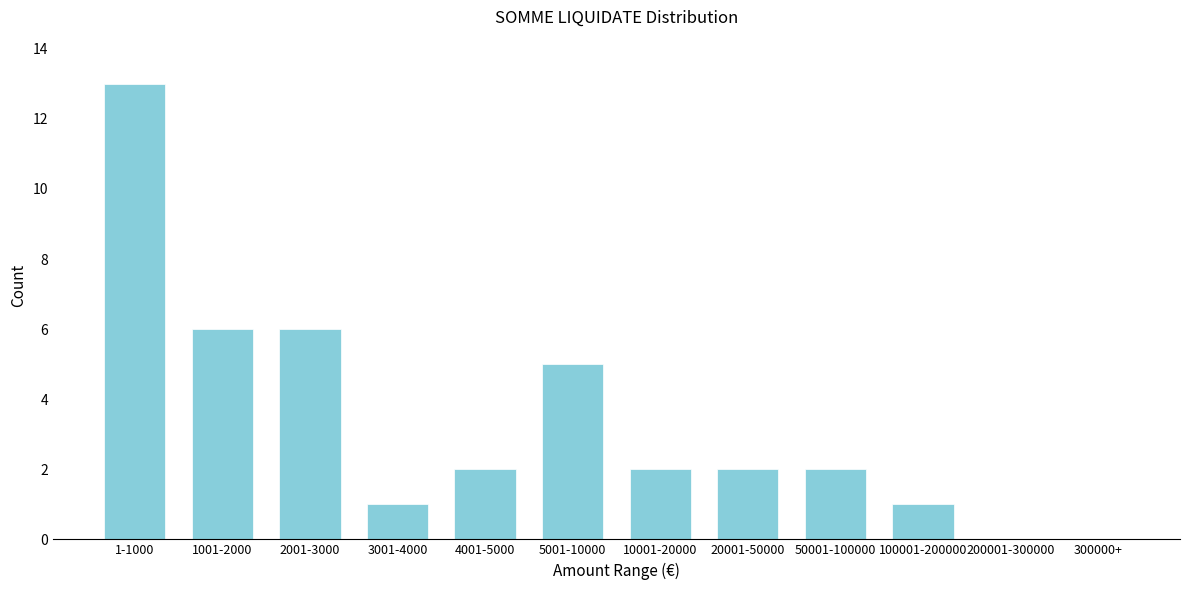

Reading left to right, extract all data points from this chart.

1-1000=13	1001-2000=6	2001-3000=6	3001-4000=1	4001-5000=2	5001-10000=5	10001-20000=2	20001-50000=2	50001-100000=2	100001-200000=1	200001-300000=0	300000+=0